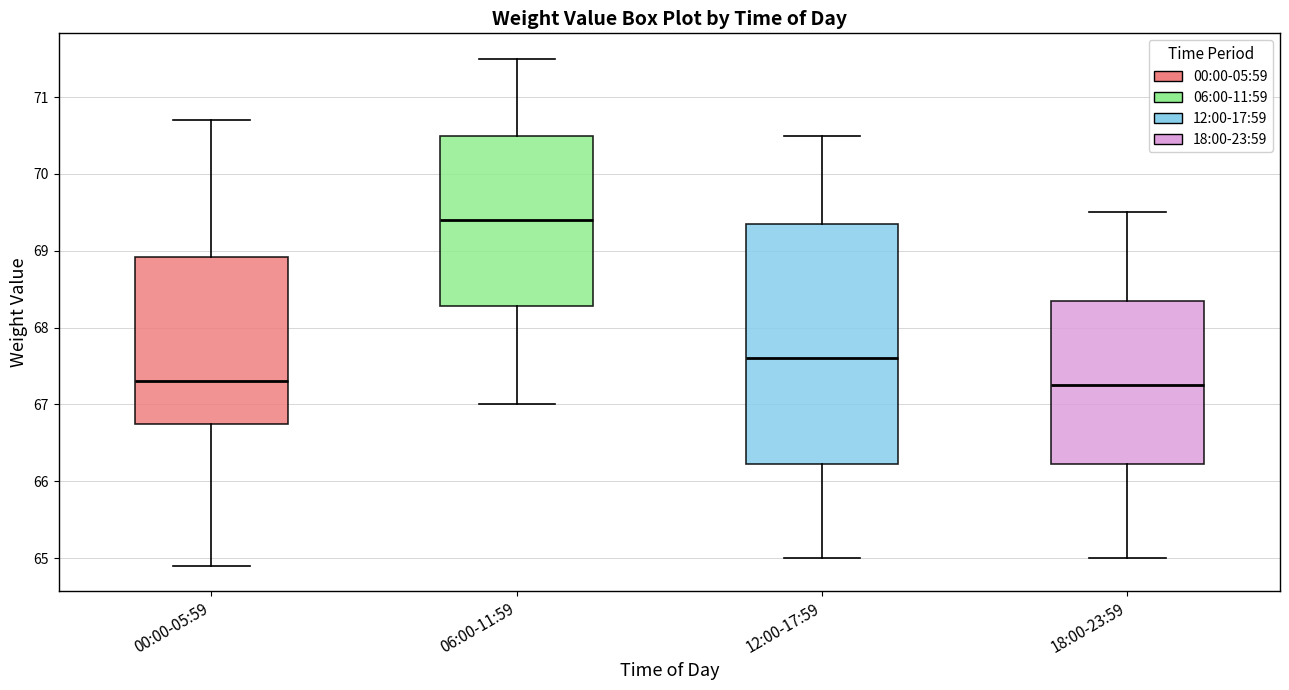

Which box is the tallest, from its lower edge to its upper edge?

12:00-17:59